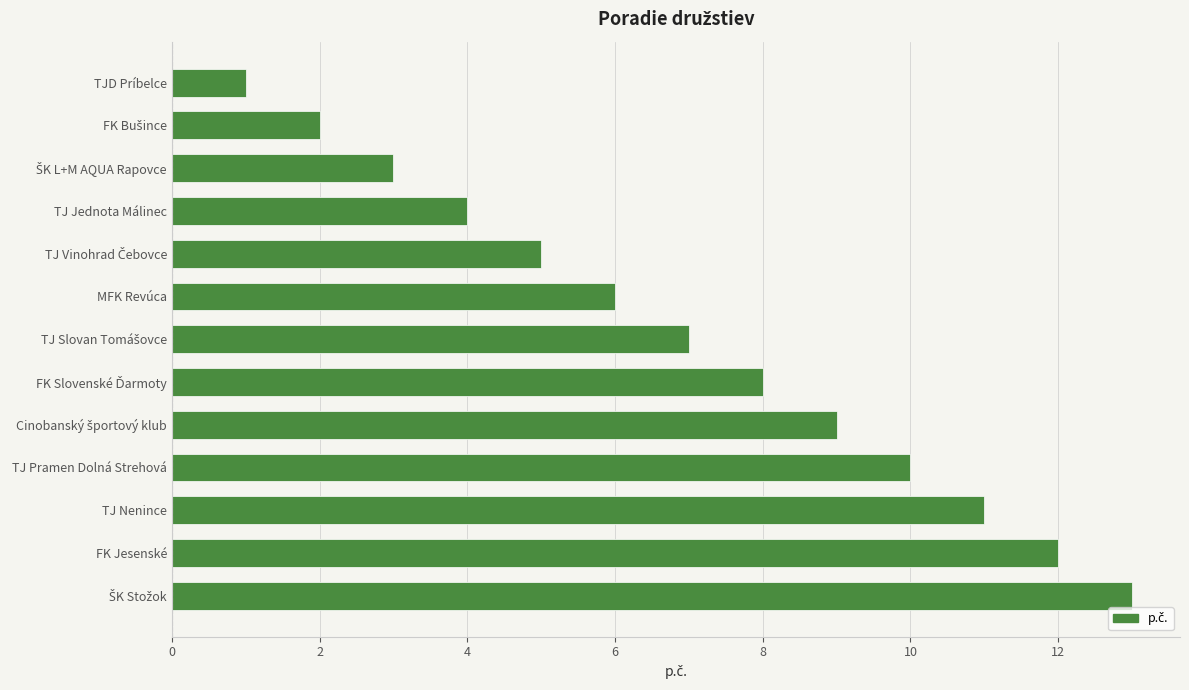

What is the average value?

7